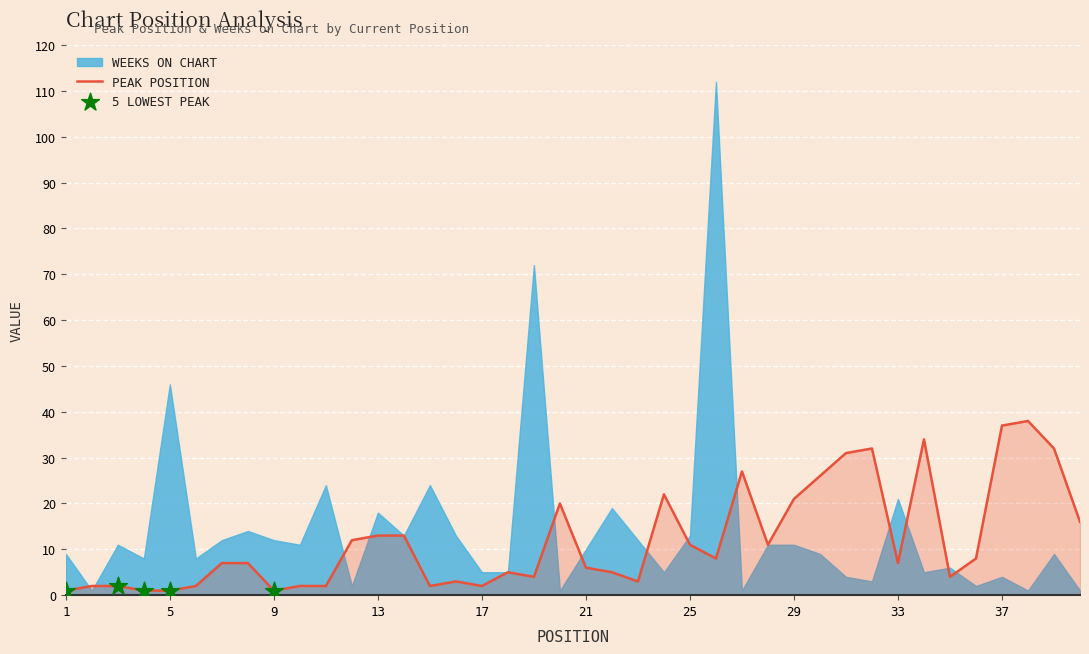

Approximately how many times larger is the value at 22 compared to 2?

2.5